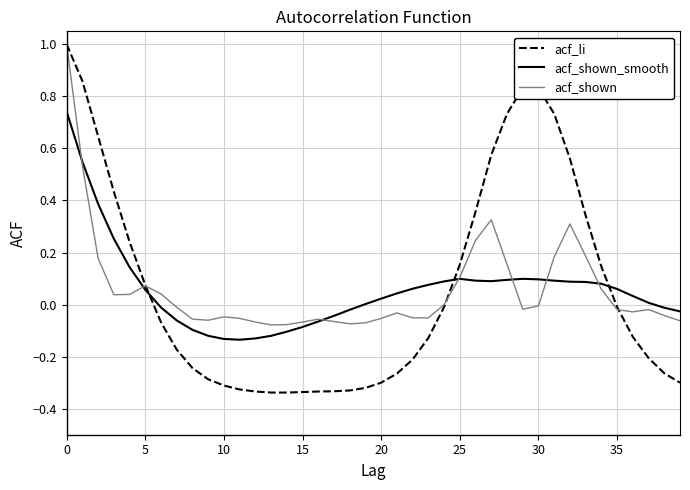

What are all the series names shown in the legend?

acf_li, acf_shown_smooth, acf_shown